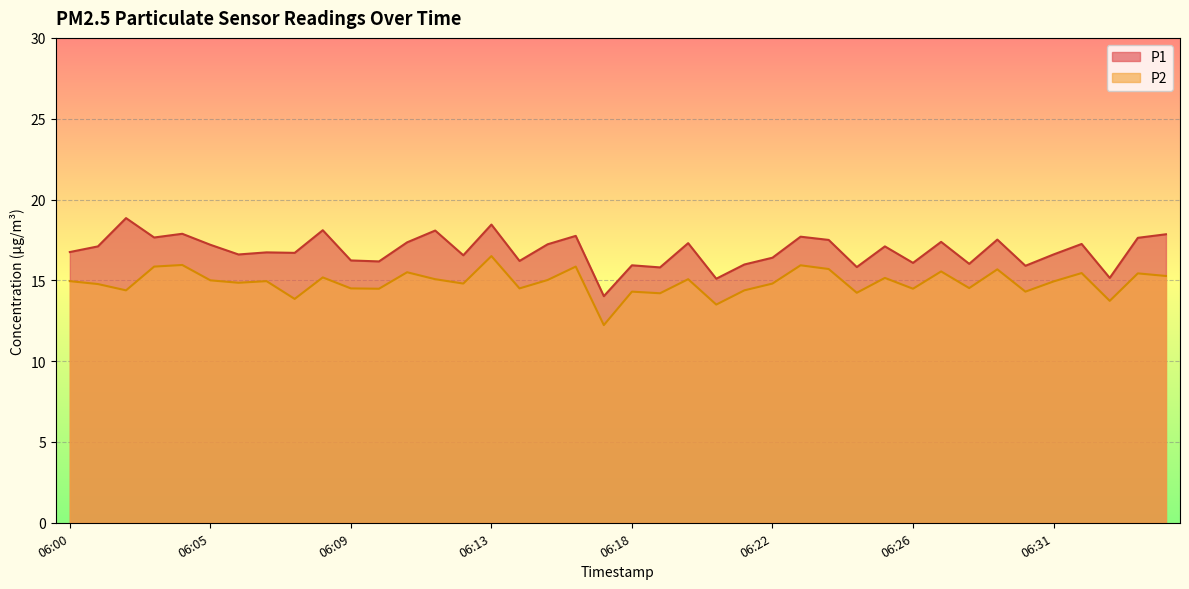

At 06:26, list the series in order from largest to smallest.

P1, P2